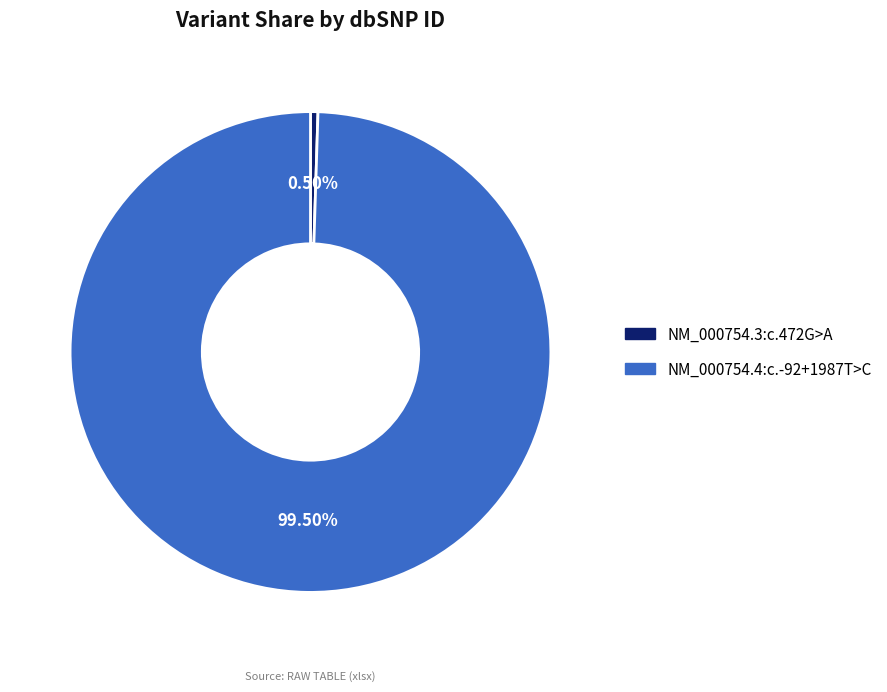

Between NM_000754.4:c.-92+1987T>C and NM_000754.3:c.472G>A, which is larger?

NM_000754.4:c.-92+1987T>C